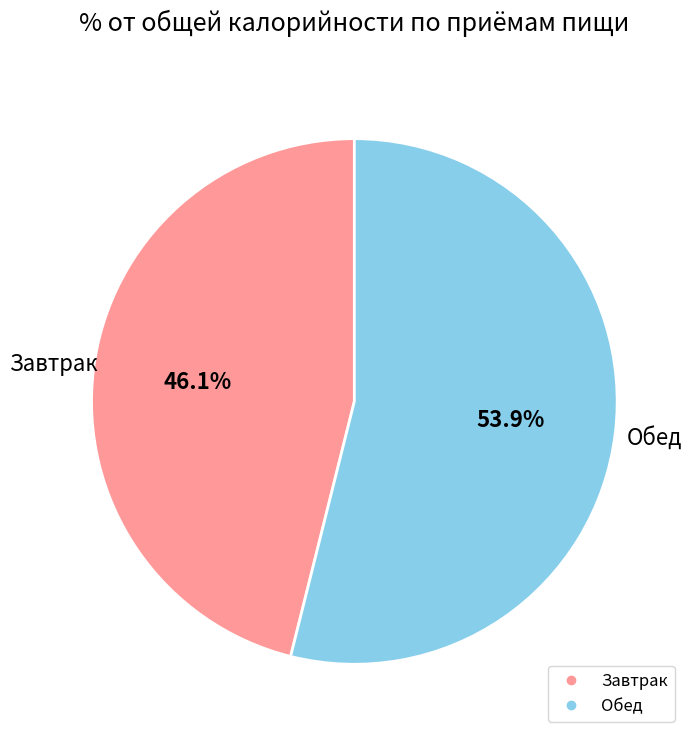

How many segments does this pie chart have?

2